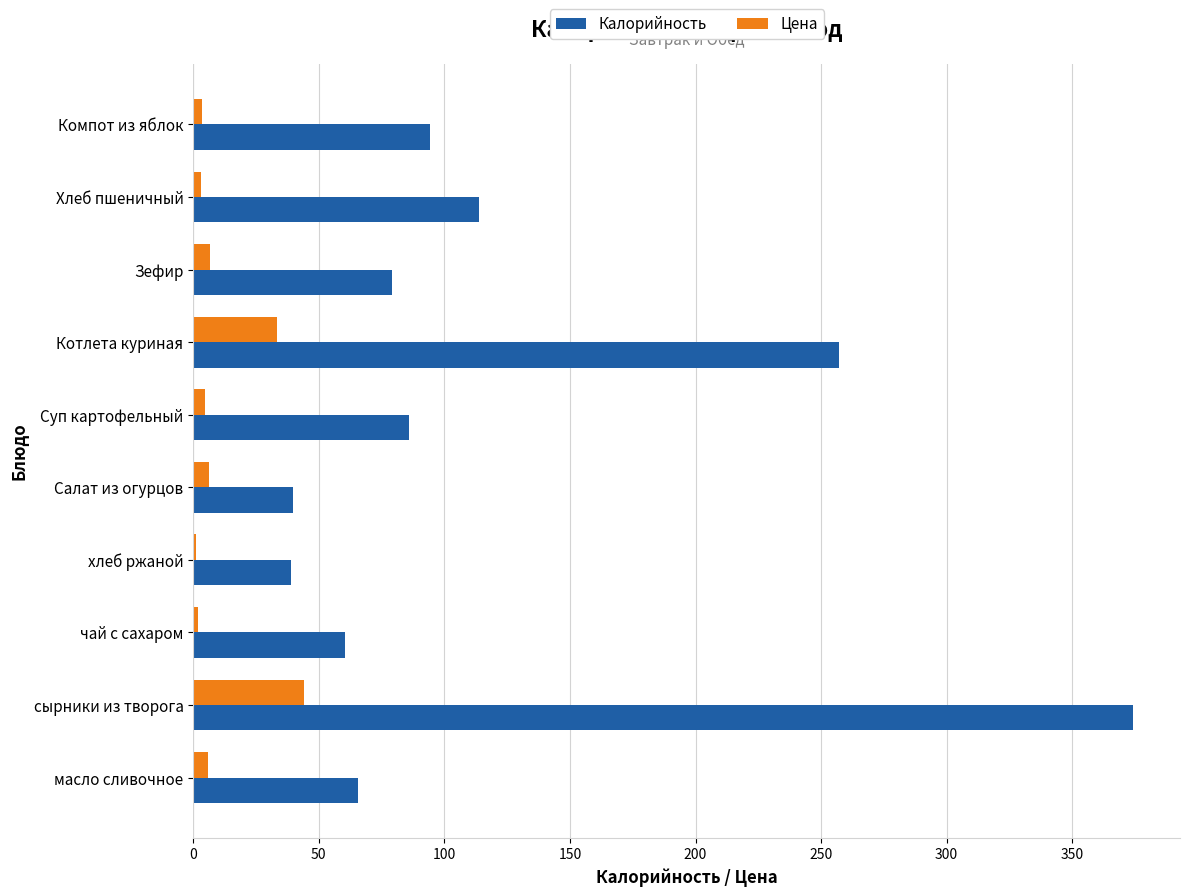

True or false: Калорийность has a value of 102.6 at масло сливочное.

False